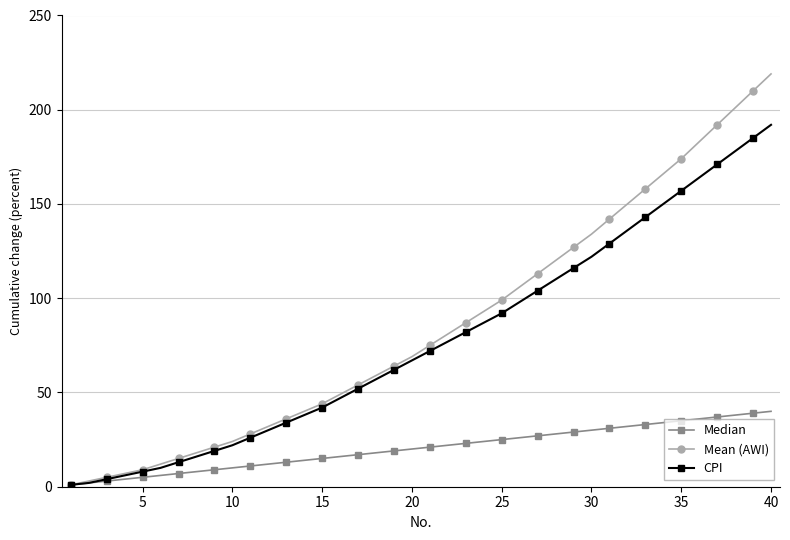

How many values in the Mean (AWI) series are below 75?

20